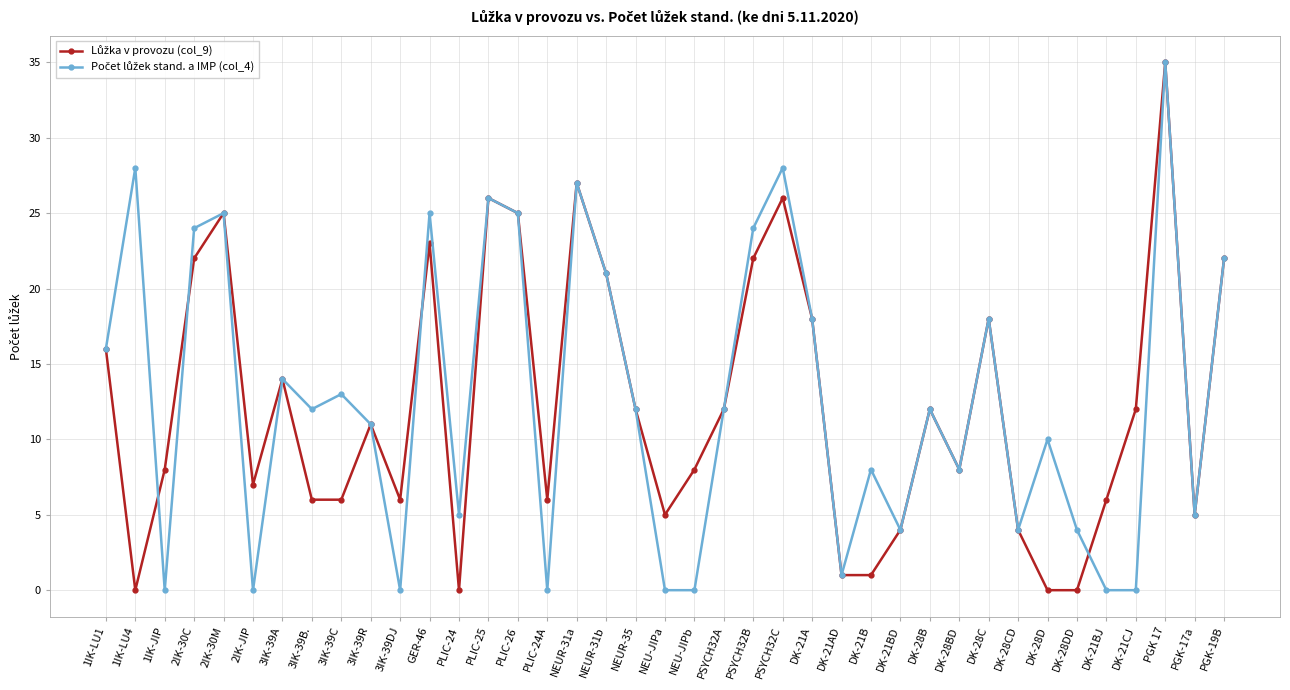

What is the maximum value shown in the chart?

35